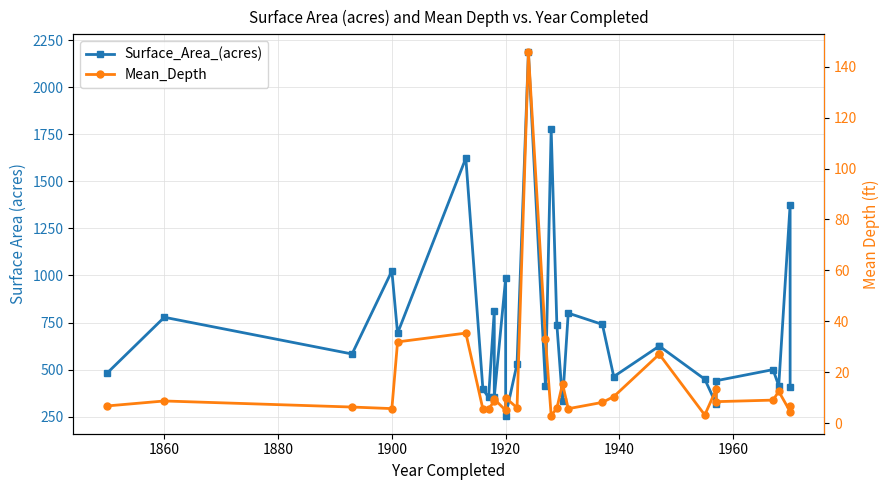

Which series has the widest spread of values?

Surface_Area_(acres)